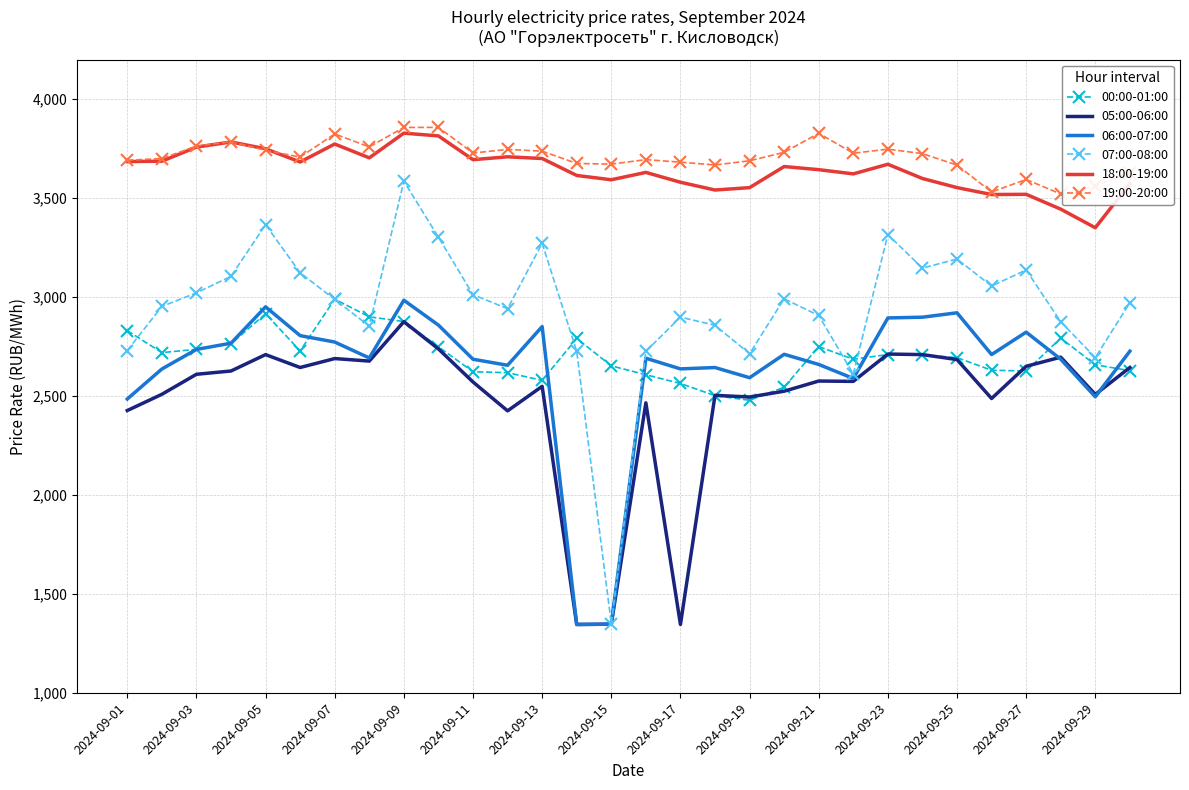

How many values in the 18:00-19:00 series exceed 3659?

15